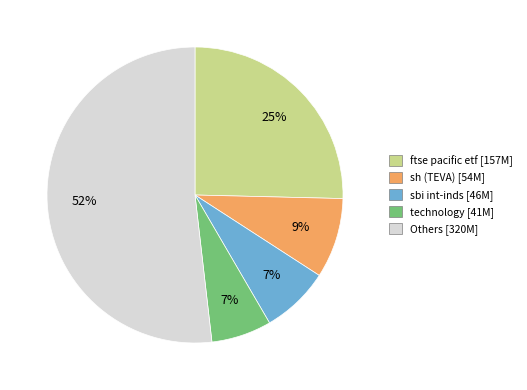

To the nearest percent, what is the difference between the largest and smallest slice percentages?

45%